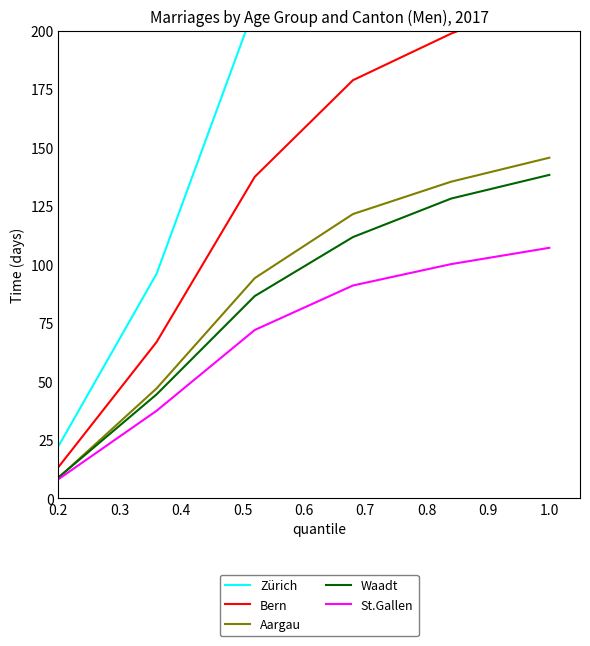

What is the maximum value for Waadt?

138.3